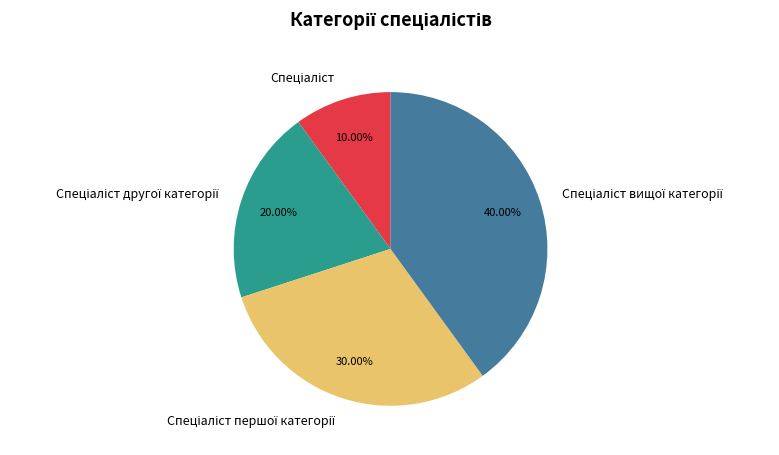

Is there any slice that represents more than half of the pie?

No